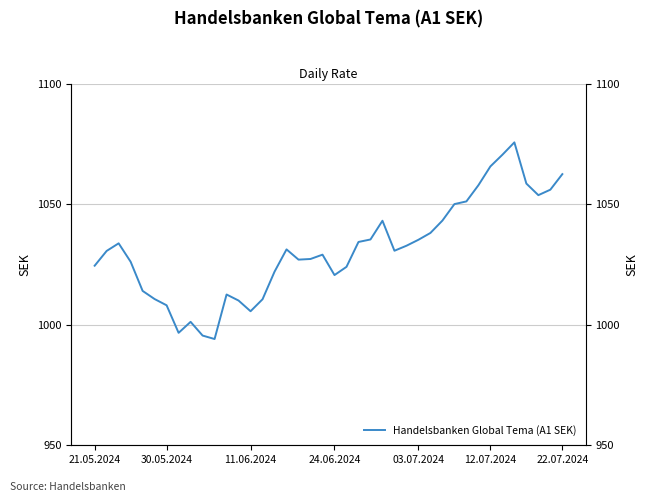

Is this an area chart (filled region under the line)?

No